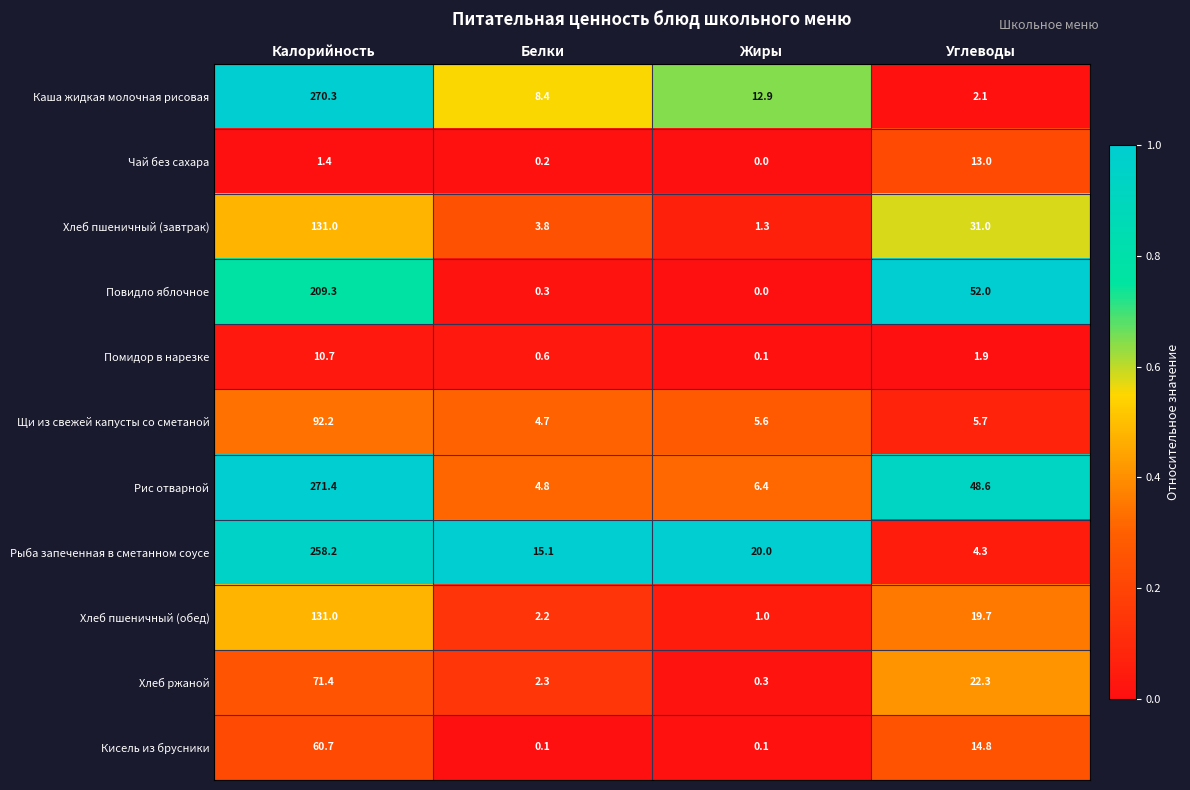

Between Белки and Углеводы, which series saw the biggest shift?

Повидло яблочное